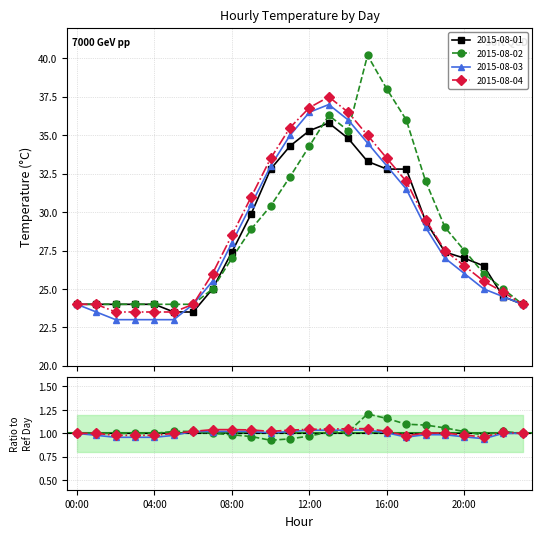

Which category has the highest value in the 2015-08-02/ref series?

15